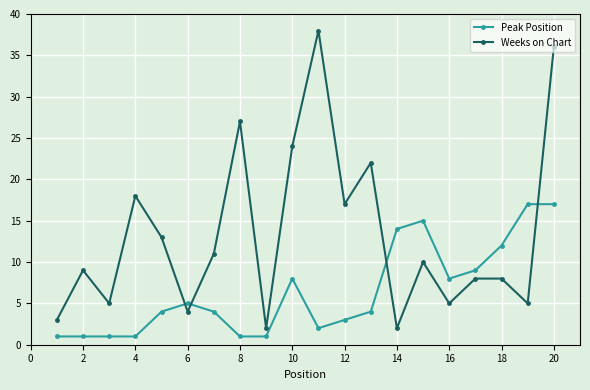

After their last crossing, which series has the higher values: Weeks on Chart or Peak Position?

Weeks on Chart